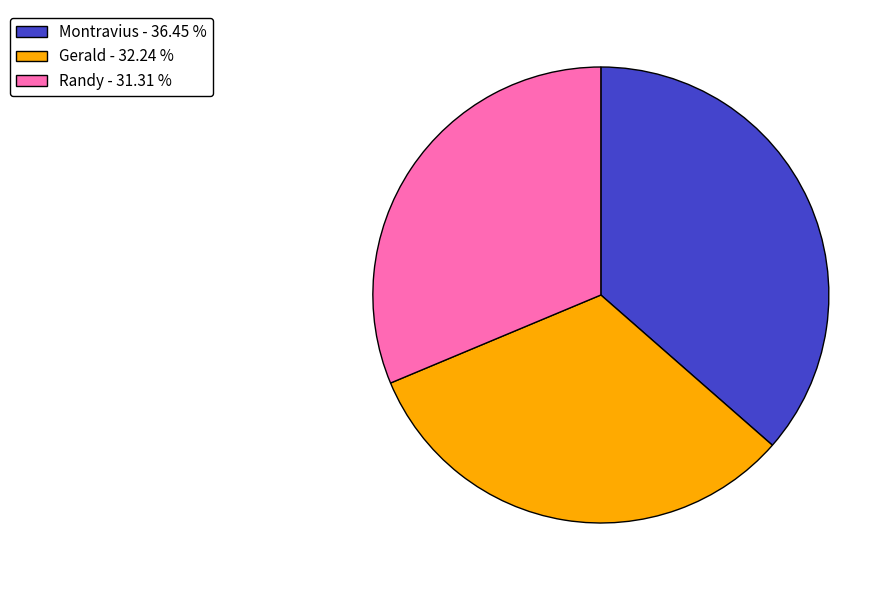

Is it true that Montravius is 36% of the pie?

True